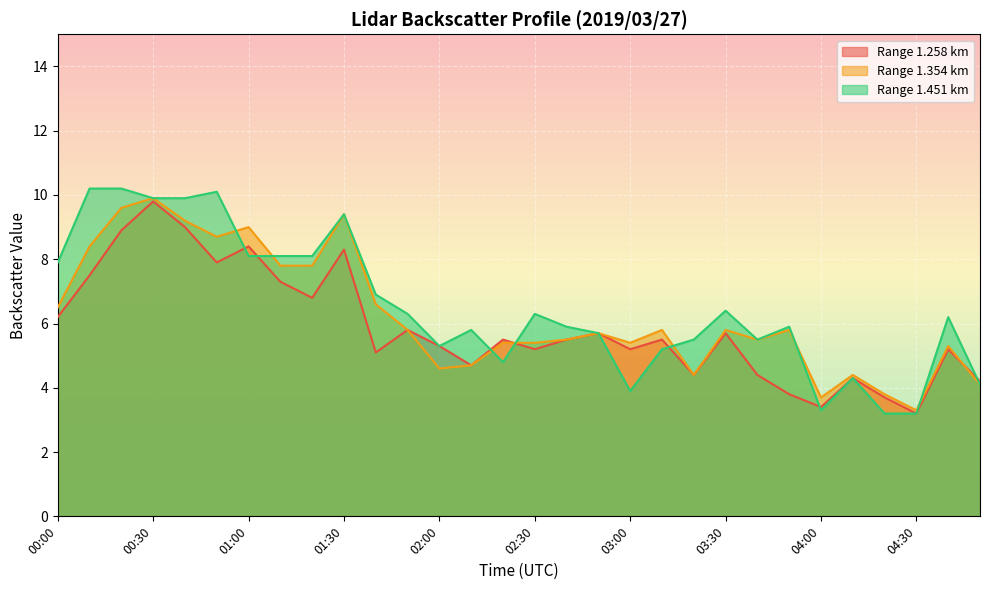

At how many categories does at least one series exceed 6?

15